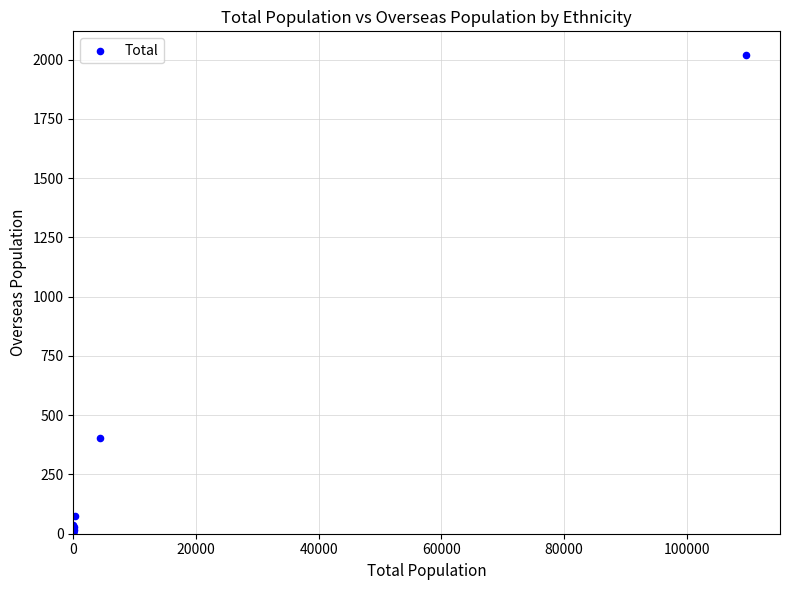

What Y value in the scatter plot is closest to 1009?

402